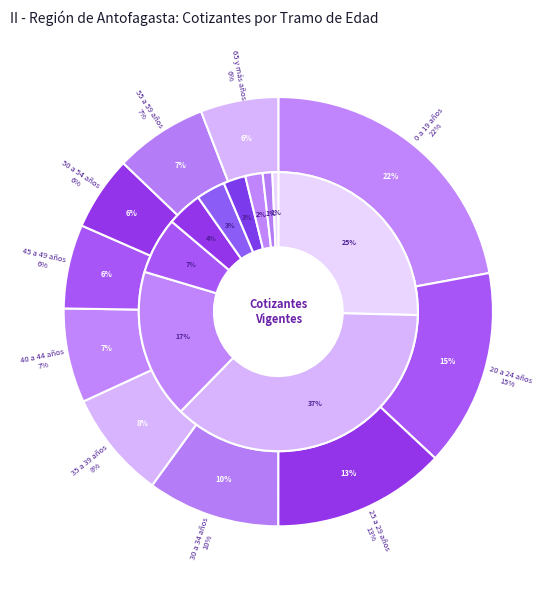

To the nearest percent, what is the combined percentage of 50 a 54 años and 25 a 29 años?

19%